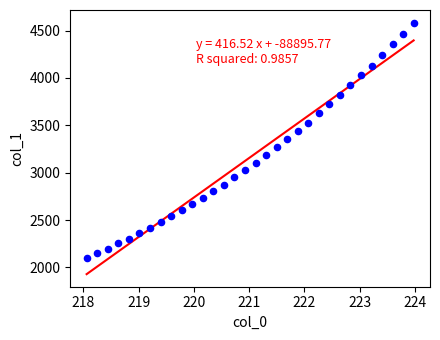

What is the range of Y values (max minus min)?

2484.3